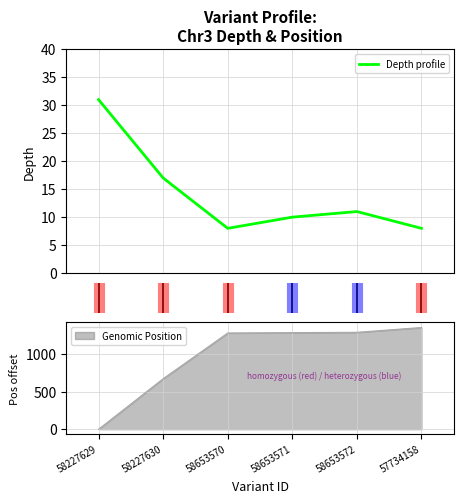

The Genomic Position series shows 399 at 58653570. True or false?

False